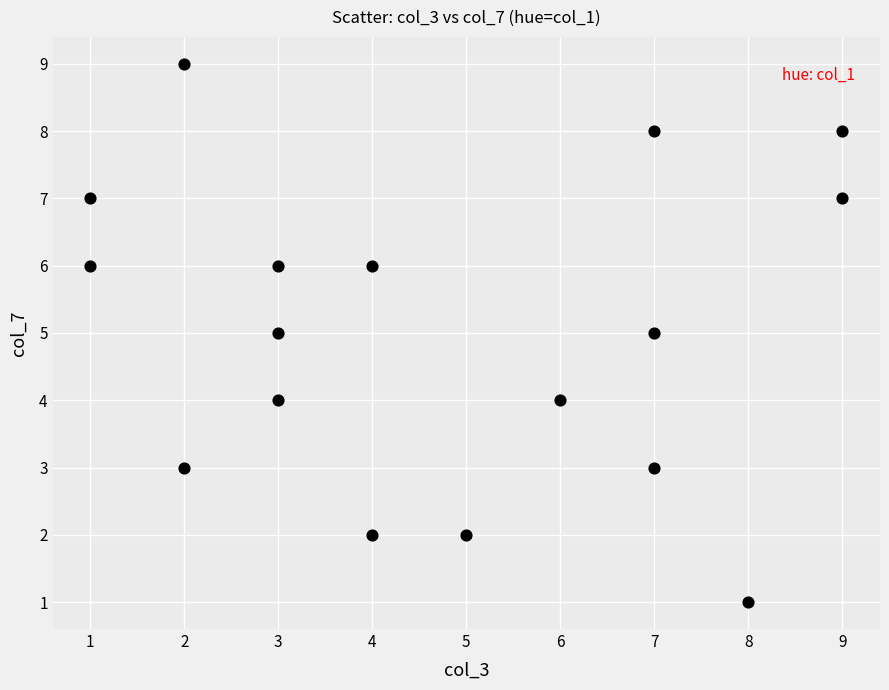

What is the range of Y values (max minus min)?

8